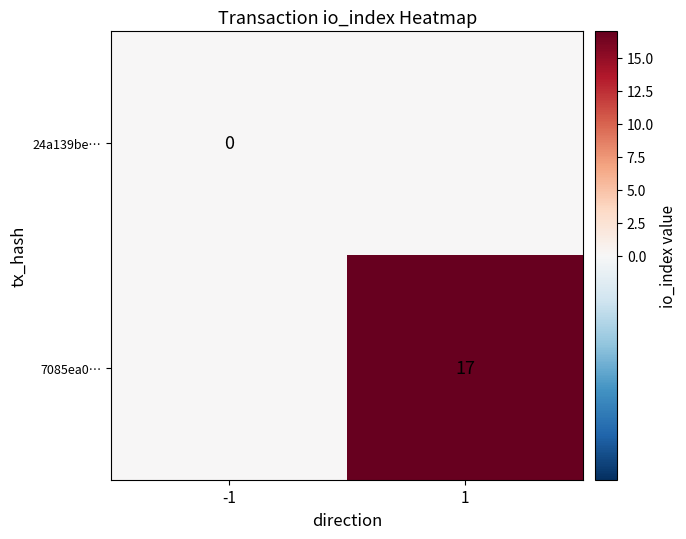

The value of 7085ea0… at 1 is 17. True or false?

True